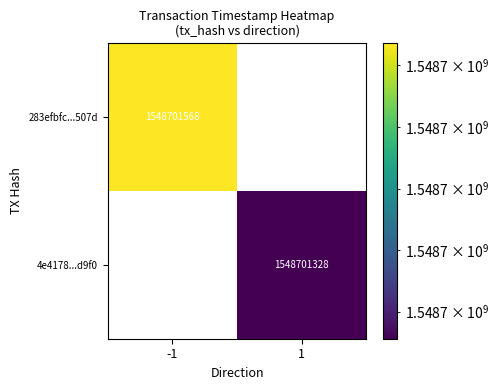

Reading left to right, list all the values displayed in this chart.

283efbfc4d03e996ed0e9f27da187d4c533507d: -1	1548701568
4e4178e9bd1212c620caa0d4ff448258c438d9f: 1	1548701328